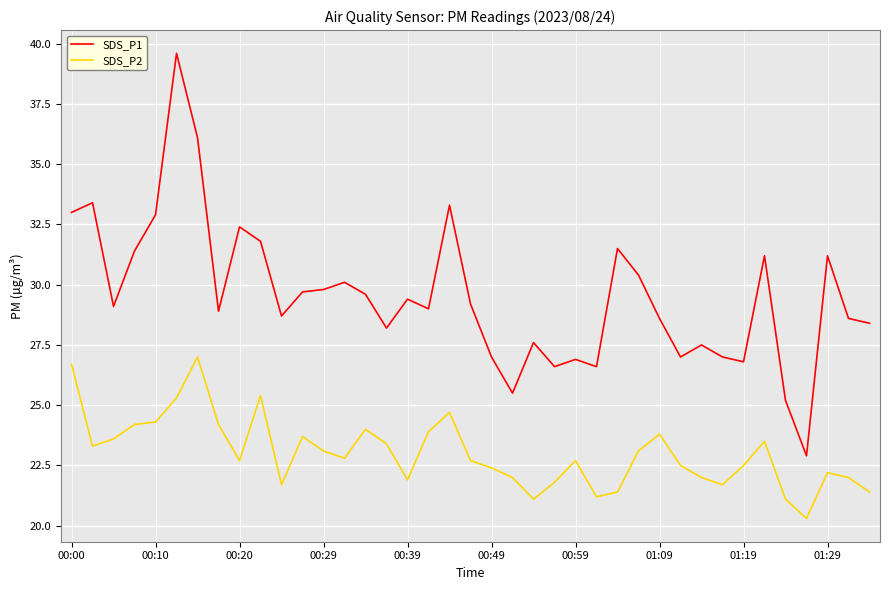

Reading left to right, list all the values displayed in this chart.

SDS_P1: 33.0	33.4	29.1	31.4	32.9	39.6	36.1	28.9	32.4	31.8	28.7	29.7	29.8	30.1	29.6	28.2	29.4	29.0	33.3	29.2	27.0	25.5	27.6	26.6	26.9	26.6	31.5	30.4	28.6	27.0	27.5	27.0	26.8	31.2	25.2	22.9	31.2	28.6	28.4
SDS_P2: 26.7	23.3	23.6	24.2	24.3	25.3	27.0	24.2	22.7	25.4	21.7	23.7	23.1	22.8	24.0	23.4	21.9	23.9	24.7	22.7	22.4	22.0	21.1	21.8	22.7	21.2	21.4	23.1	23.8	22.5	22.0	21.7	22.5	23.5	21.1	20.3	22.2	22.0	21.4